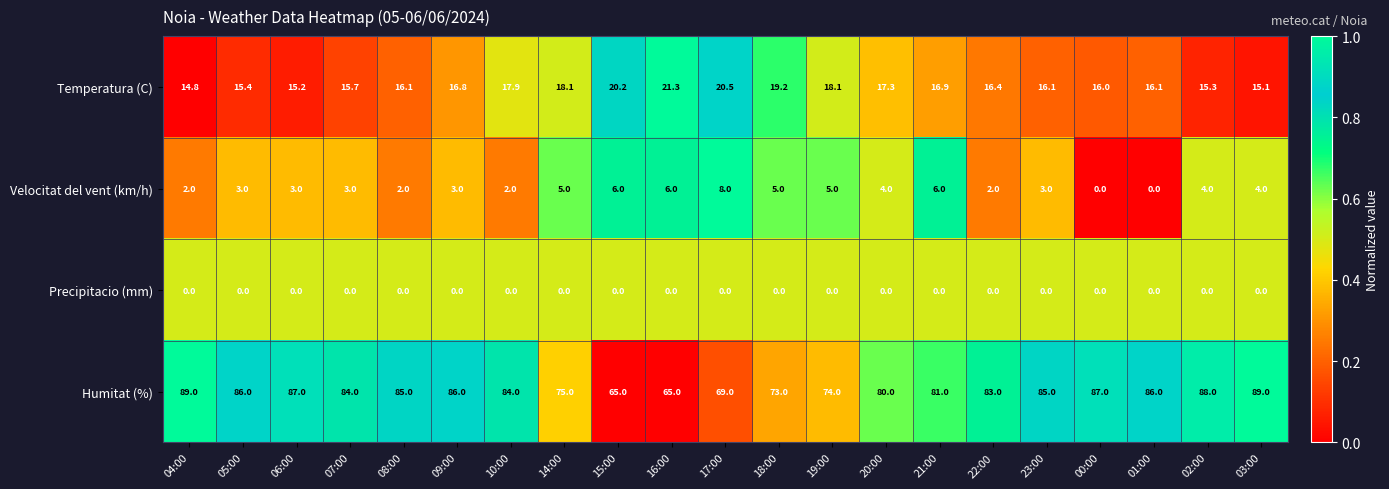

At which category is the sum across all series the highest?

03:00